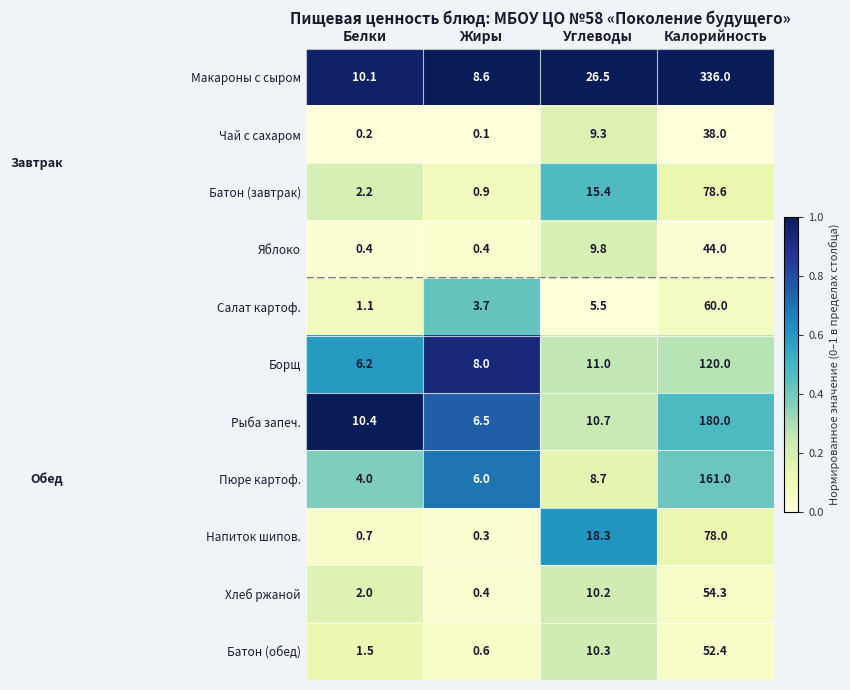

What is the maximum value for Яблоко?

44.0